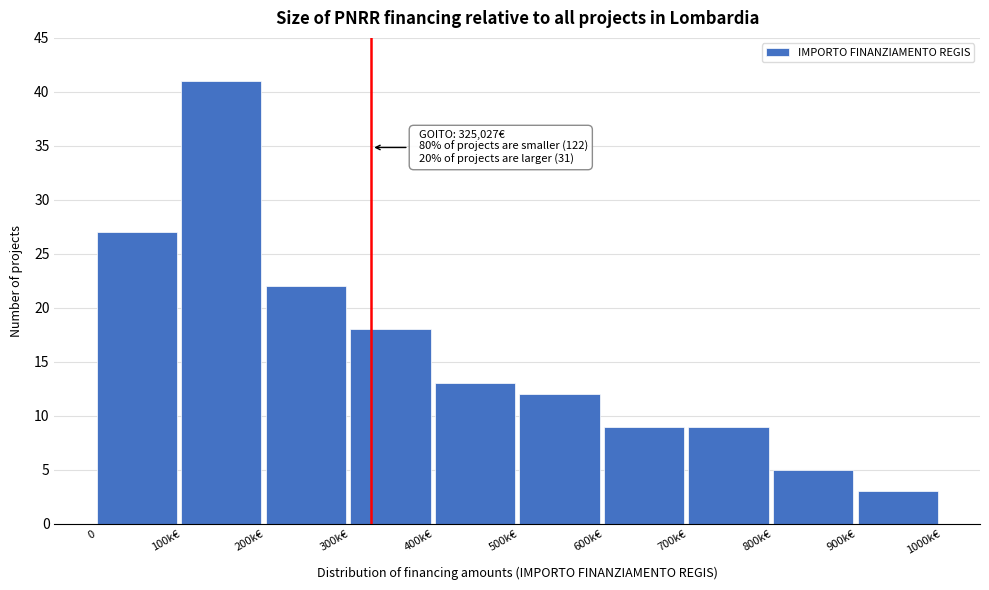

Reading left to right, transcribe all the data shown in this chart.

0=27	100k€=41	200k€=22	300k€=18	400k€=13	500k€=12	600k€=9	700k€=9	800k€=5	900k€=3